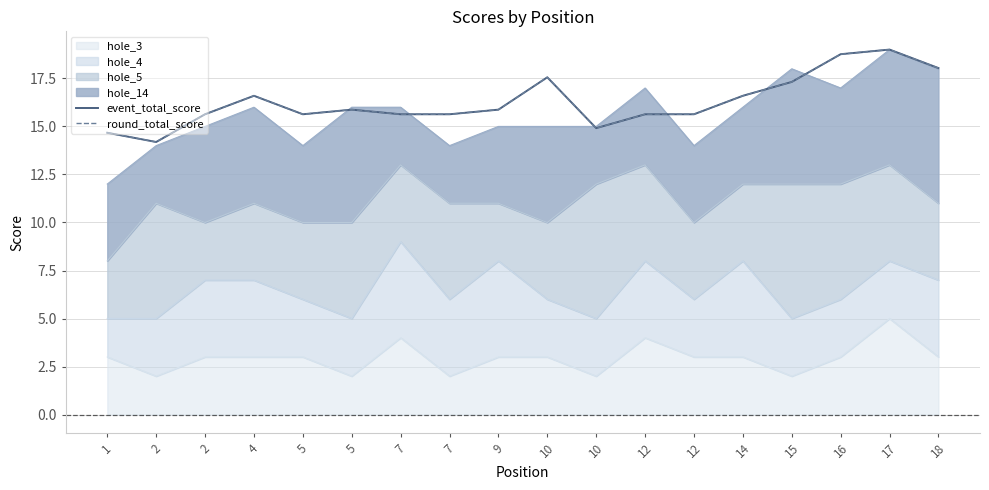

List the labels in order of event_total_score value, largest first.

17, 16, 18, 10, 15, 4, 14, 5, 9, 2, 5, 7, 7, 12, 12, 10, 1, 2